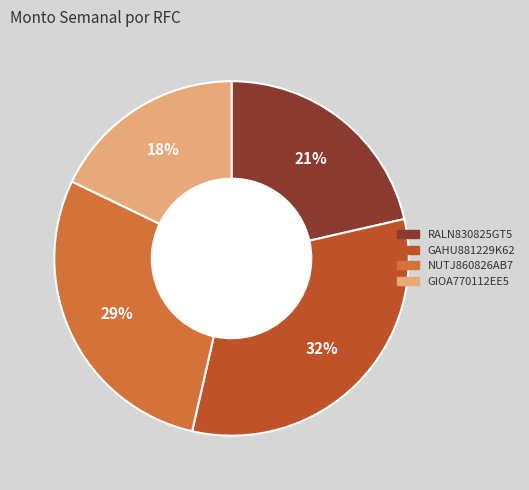

Which category has the smallest portion of the pie?

GIOA770112EE5